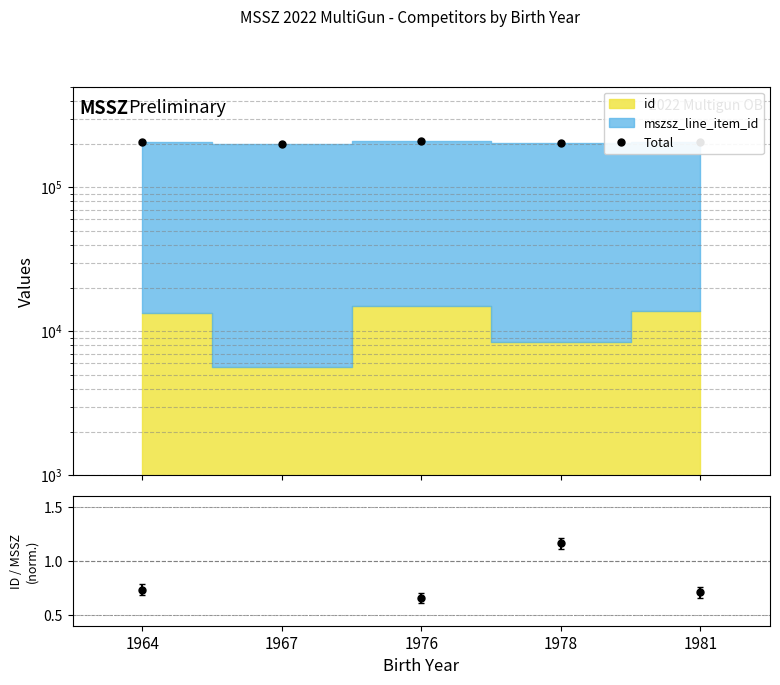

How many interior local valleys (lower than both neighbors) does the data have?

2